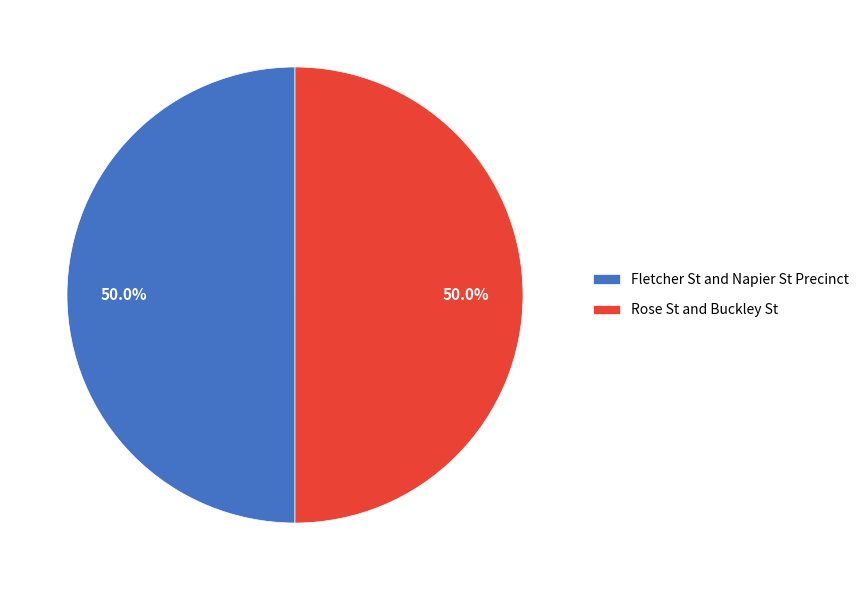

What is the ratio of the value at Rose St and Buckley St to the value at Fletcher St and Napier St Precinct?

1.0